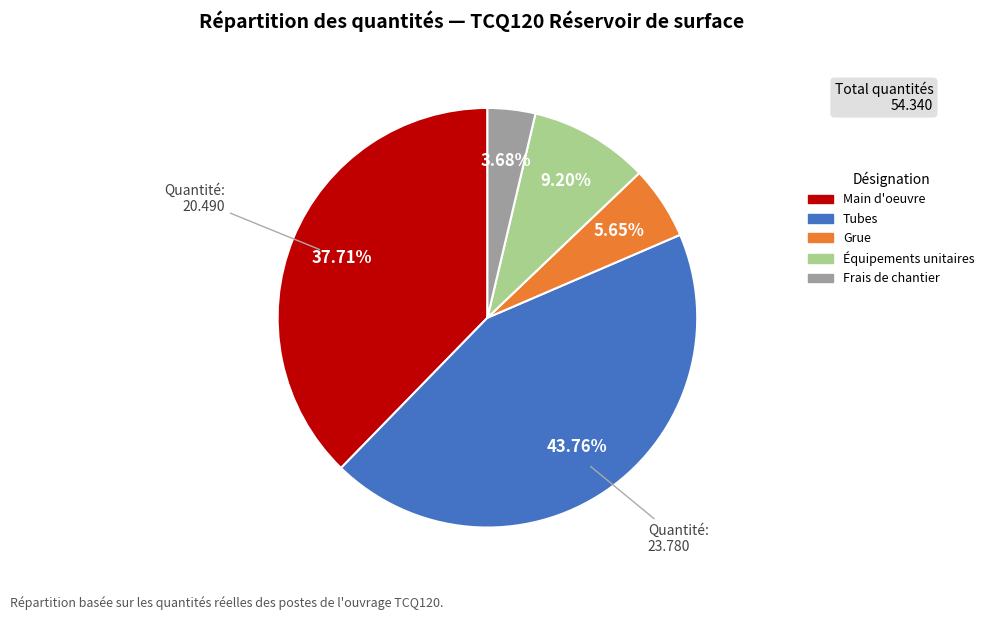

Is there any slice that represents more than half of the pie?

No